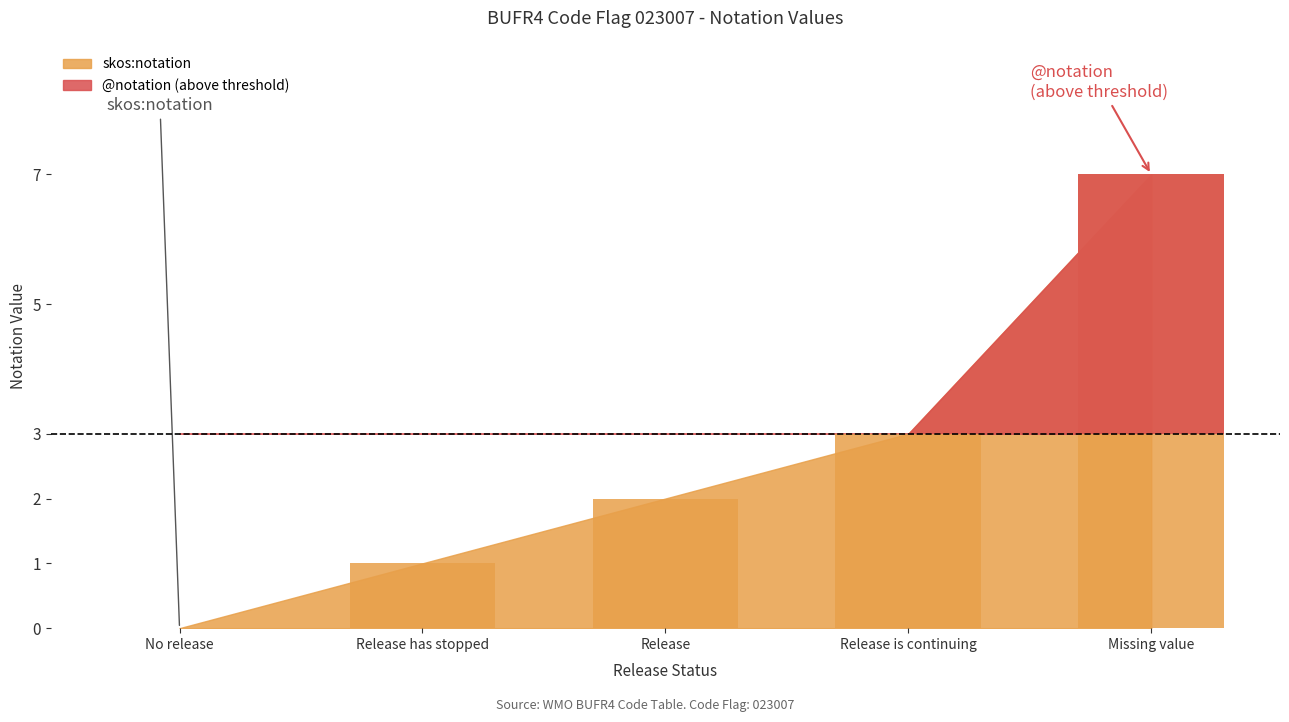

Reading left to right, what are all the values shown in this chart?

@notation: No release=0	Release has stopped=1	Release=2	Release is continuing=3	Missing value=7
skos:notation: No release=0	Release has stopped=1	Release=2	Release is continuing=3	Missing value=7